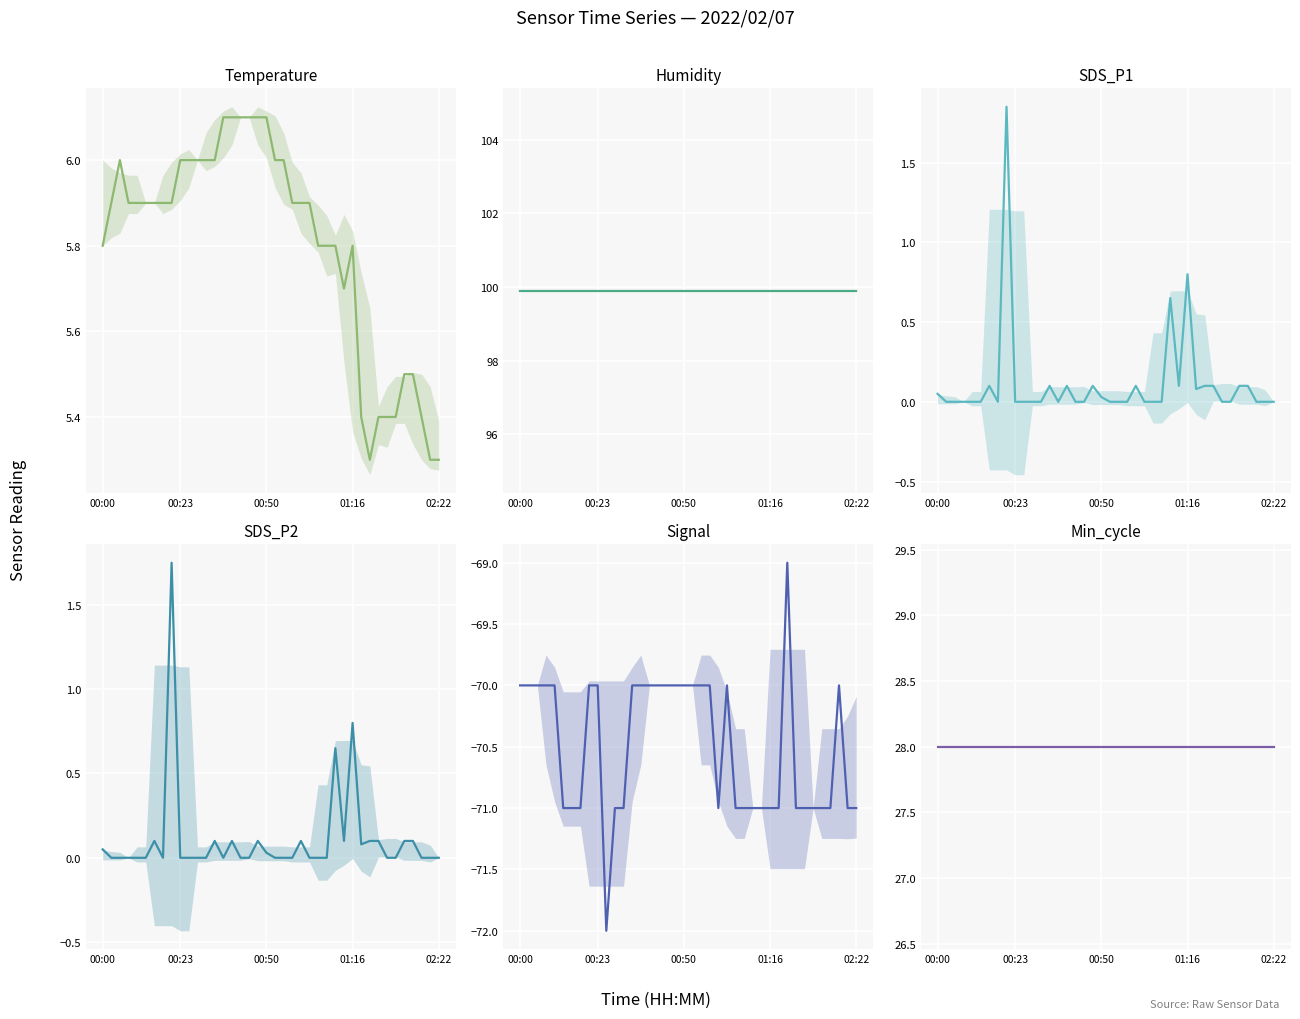

True or false: SDS_P2 has a value of 0.1 at 00:00.

True